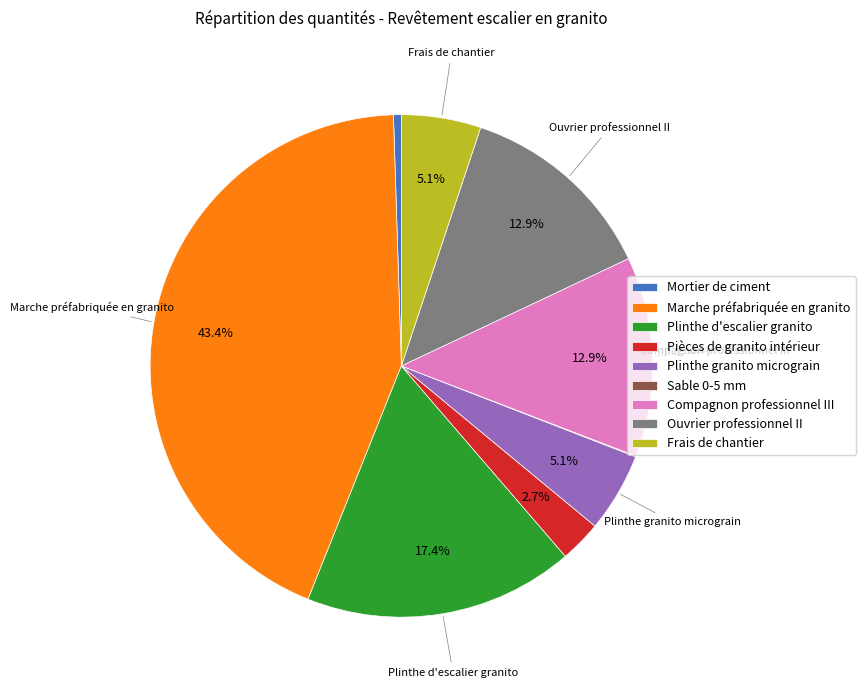

Does Plinthe d'escalier granito account for over 50% of the chart?

No